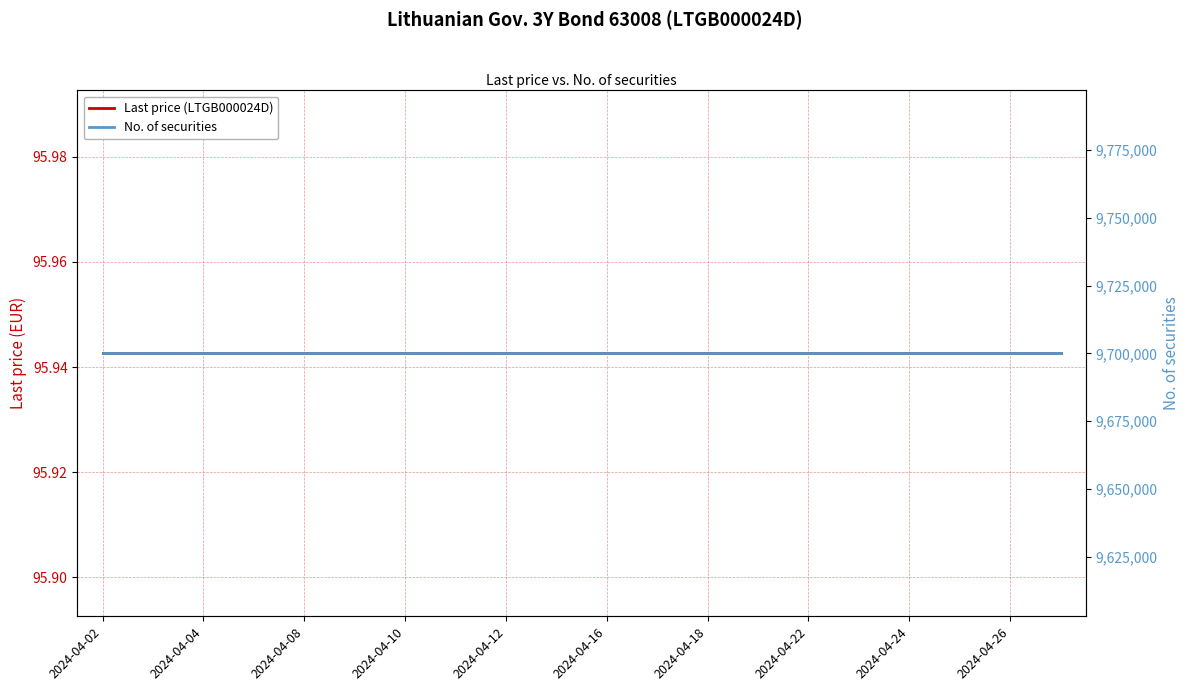

Which category has the lowest value in the Last price (LTGB000024D) series?

2024-04-02